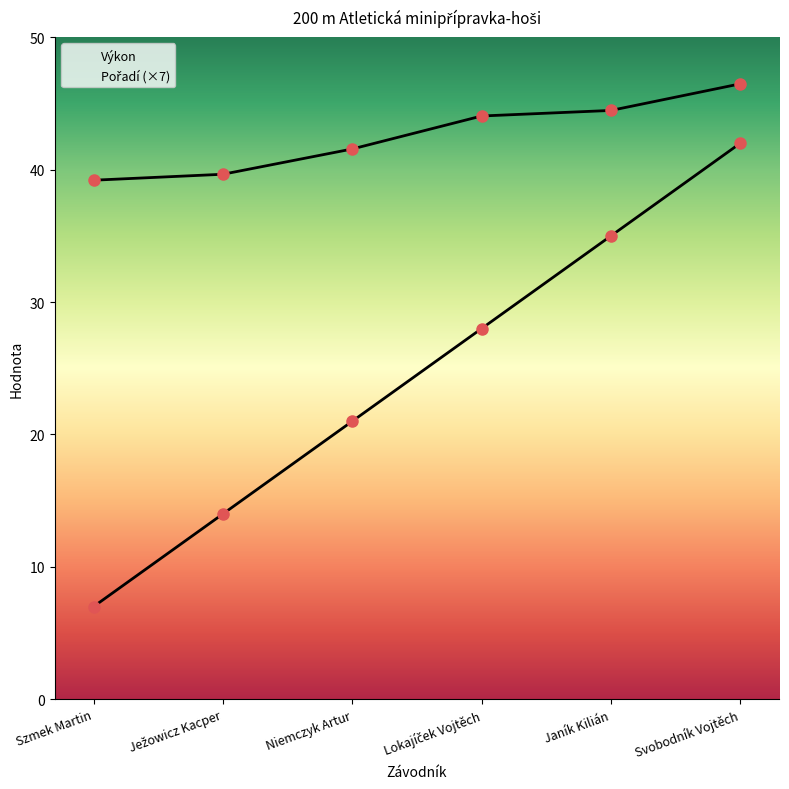

What position from the right is Szmek Martin?

6